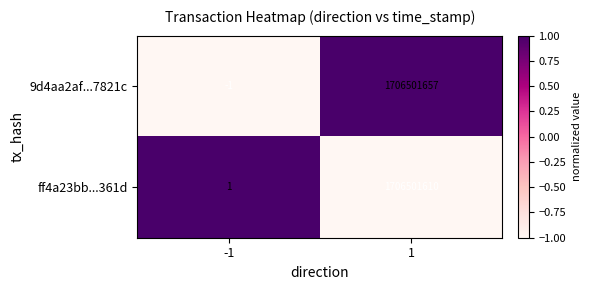

How many data points does each series have?

2